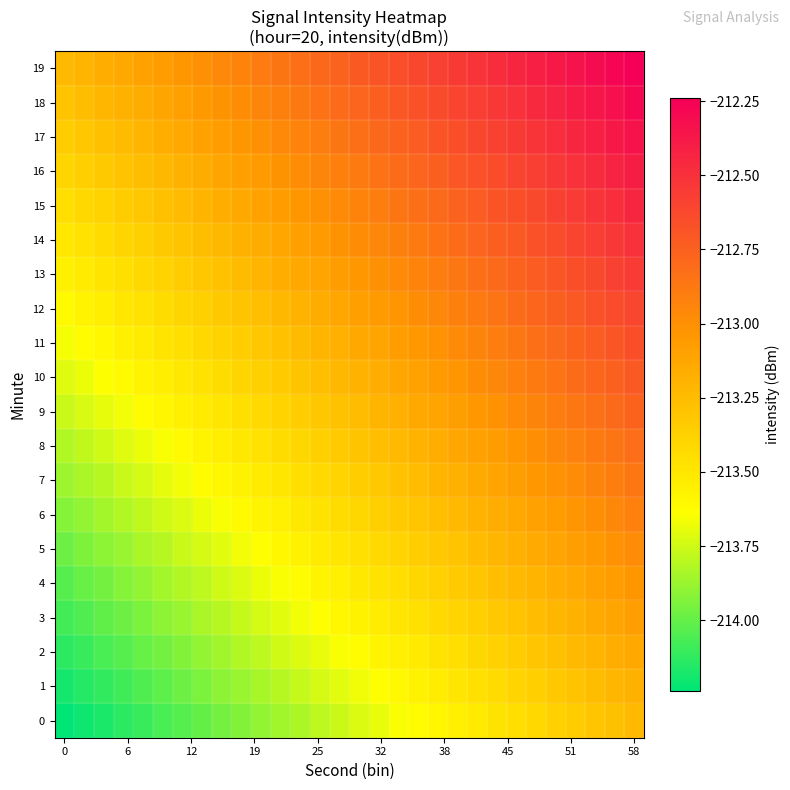

Rank the series by their maximum value, from lowest to highest.

0, 1, 2, 3, 4, 5, 6, 7, 8, 9, 10, 11, 12, 13, 14, 15, 16, 17, 18, 19